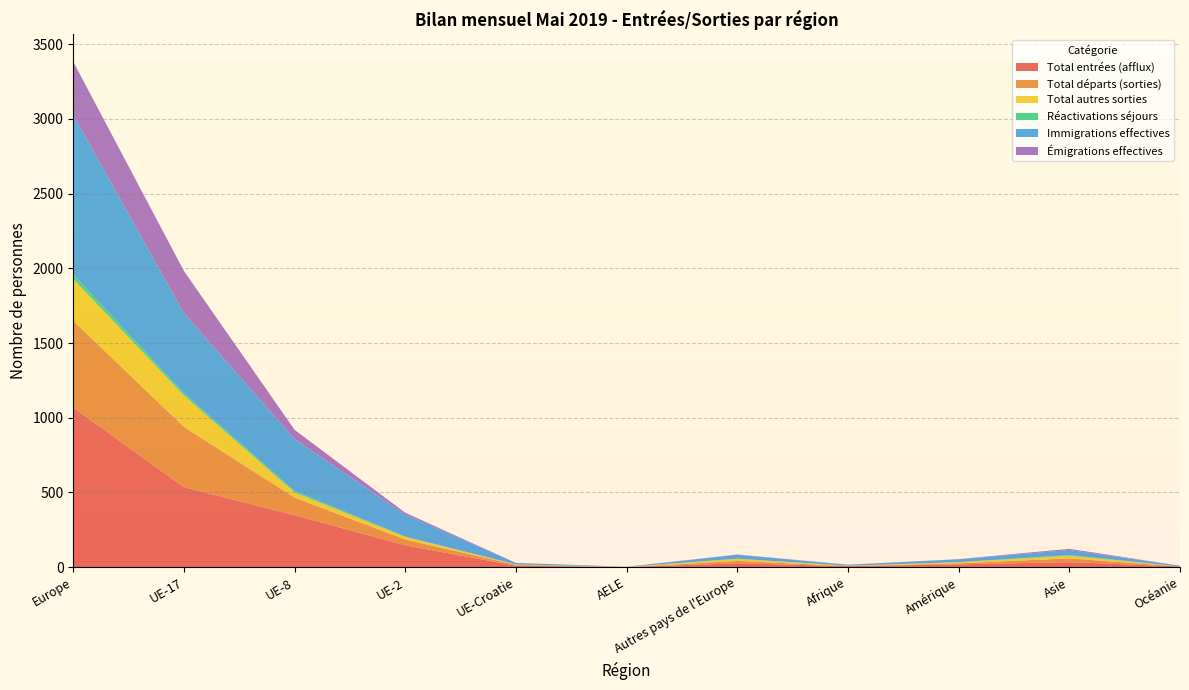

Reading left to right, extract all data points from this chart.

Total entrées (afflux): Europe=1068	UE-17=536	UE-8=348	UE-2=147	UE-Croatie=10	AELE=1	Autres pays de l'Europe=26	Afrique=7	Amérique=19	Asie=34	Océanie=5
Total départs (sorties): Europe=581	UE-17=403	UE-8=118	UE-2=38	UE-Croatie=6	AELE=0	Autres pays de l'Europe=16	Afrique=1	Amérique=7	Asie=25	Océanie=0
Total autres sorties: Europe=279	UE-17=210	UE-8=34	UE-2=18	UE-Croatie=2	AELE=1	Autres pays de l'Europe=14	Afrique=2	Amérique=8	Asie=18	Océanie=0
Réactivations séjours: Europe=30	UE-17=15	UE-8=11	UE-2=2	UE-Croatie=1	AELE=0	Autres pays de l'Europe=1	Afrique=0	Amérique=0	Asie=4	Océanie=0
Immigrations effectives: Europe=1067	UE-17=536	UE-8=347	UE-2=147	UE-Croatie=10	AELE=1	Autres pays de l'Europe=26	Afrique=7	Amérique=19	Asie=34	Océanie=5
Émigrations effectives: Europe=357	UE-17=282	UE-8=61	UE-2=12	UE-Croatie=0	AELE=0	Autres pays de l'Europe=2	Afrique=0	Amérique=1	Asie=8	Océanie=0